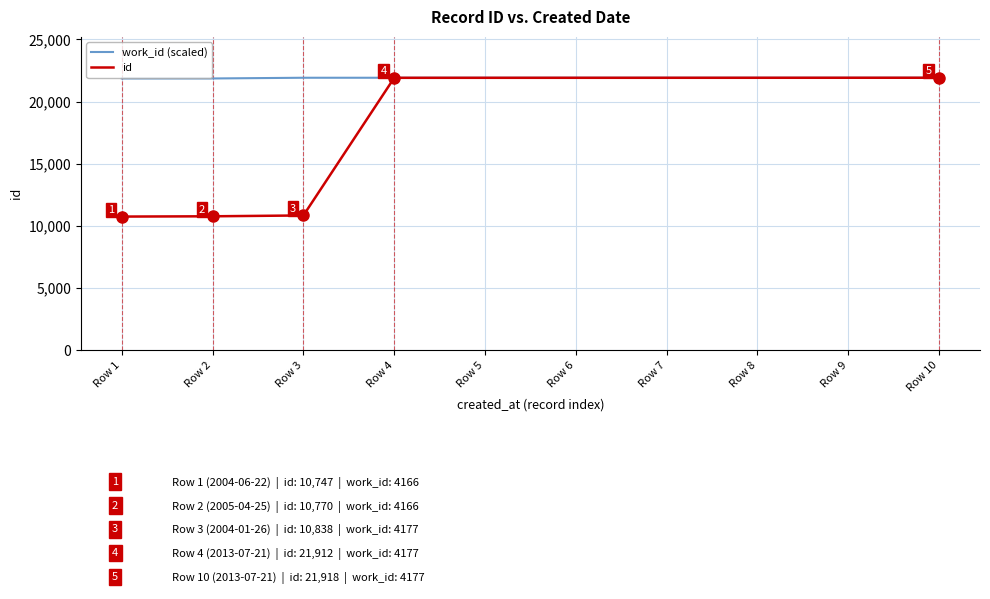

How many lines are shown in the chart?

2